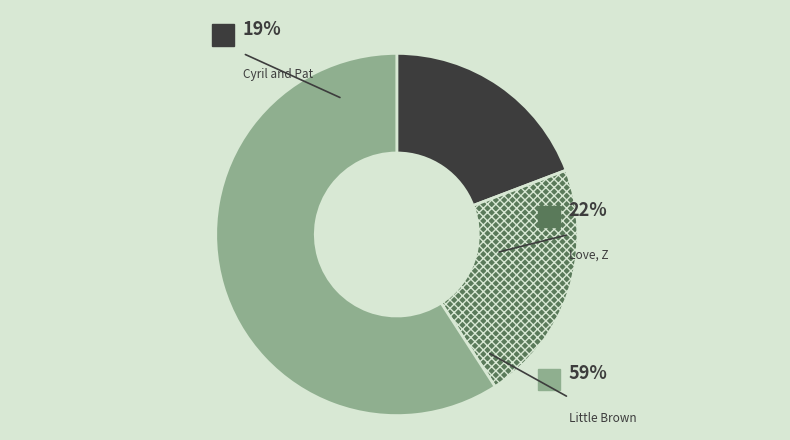

Which has a higher value, Love, Z or Cyril and Pat?

Love, Z